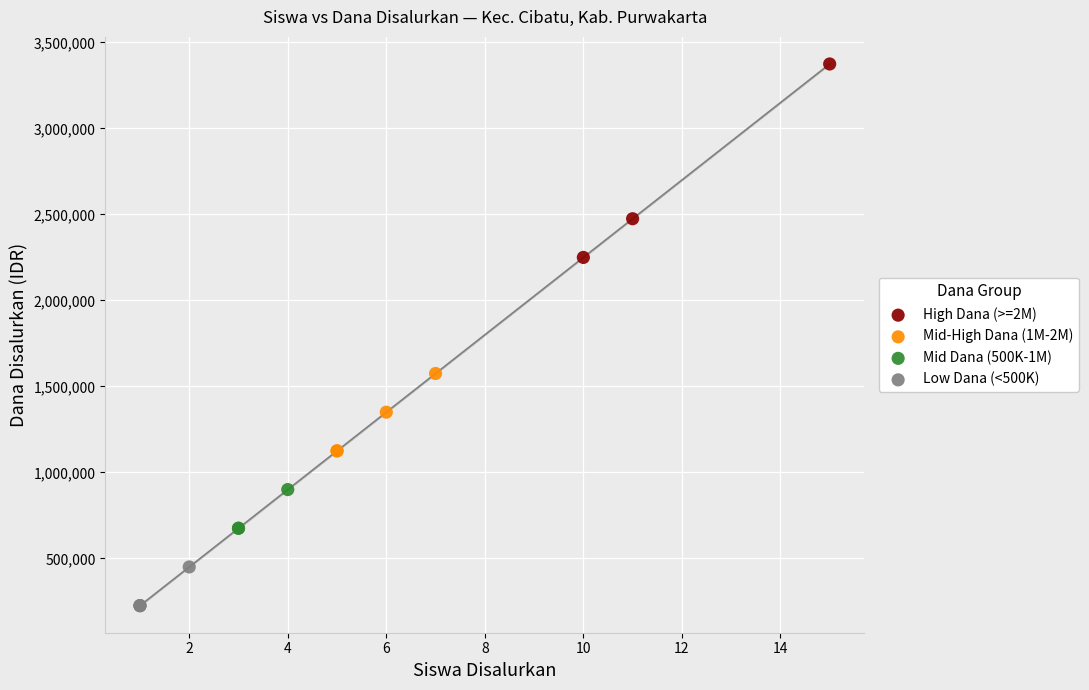

Which series contains the highest Y value?

High Dana (>=2M)